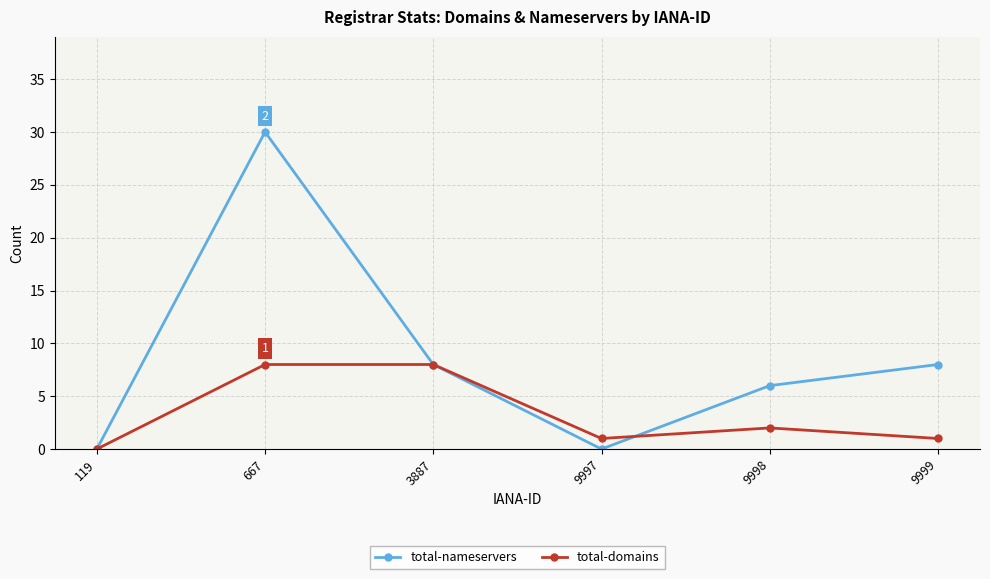

What is the value of the total-domains point at the 5th from the left?

2